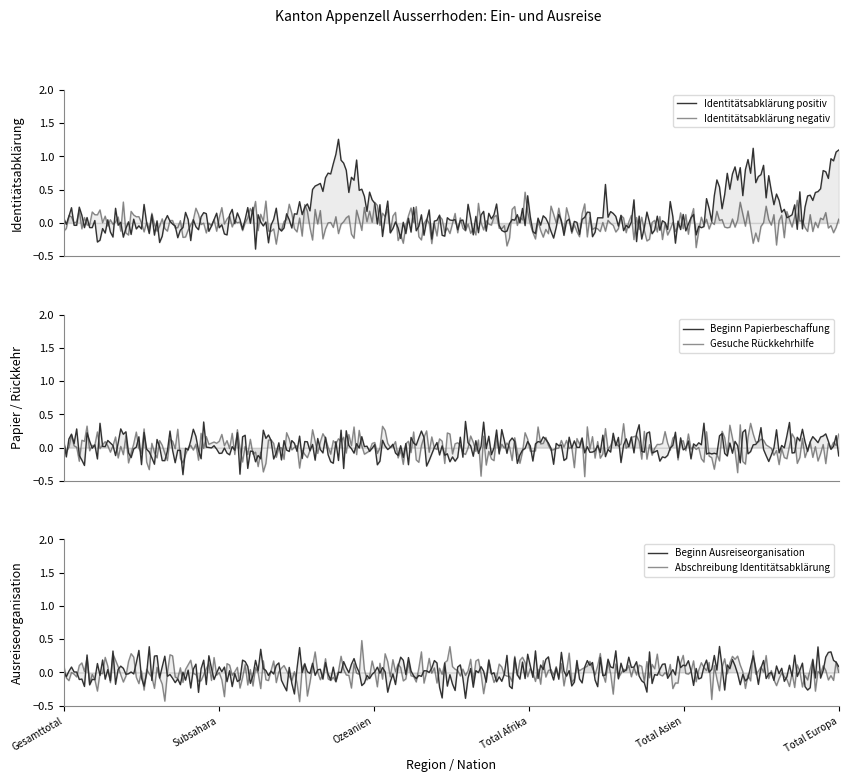

Is the value of Identitätsabklärung negativ at Irak greater than the value of Gesuche Rückkehrhilfe at Total Asien?

No